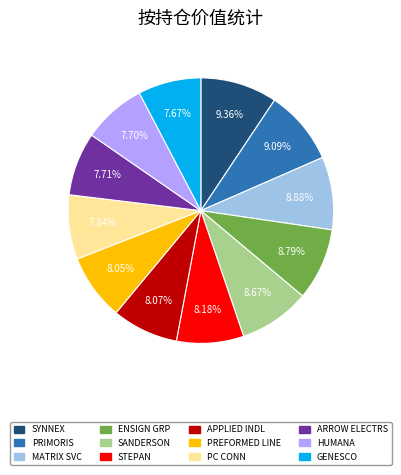

Does STEPAN represent more than half of the total?

No